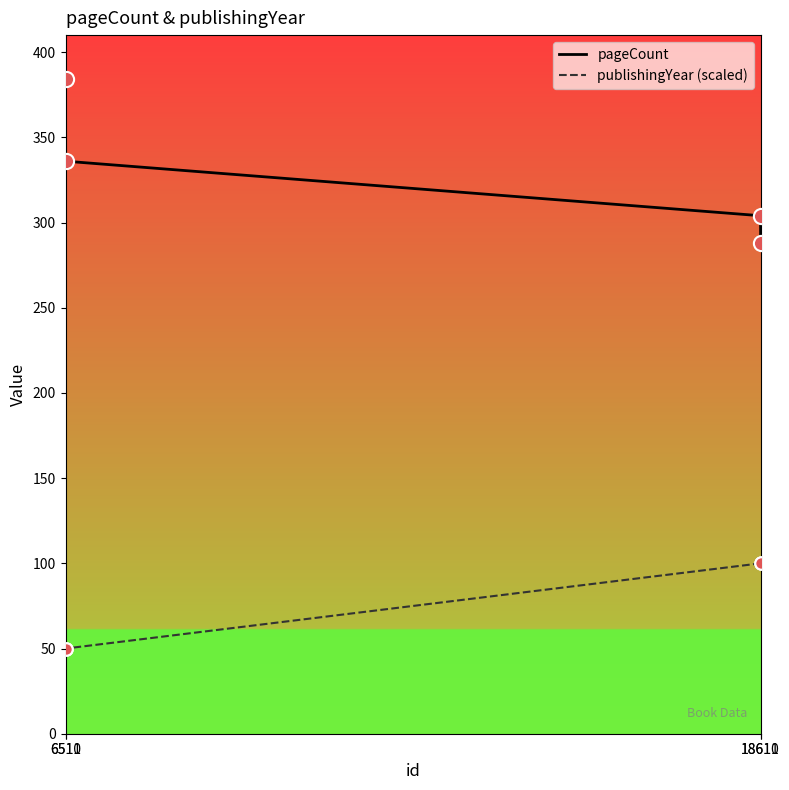

At how many categories does at least one series exceed 362?

1